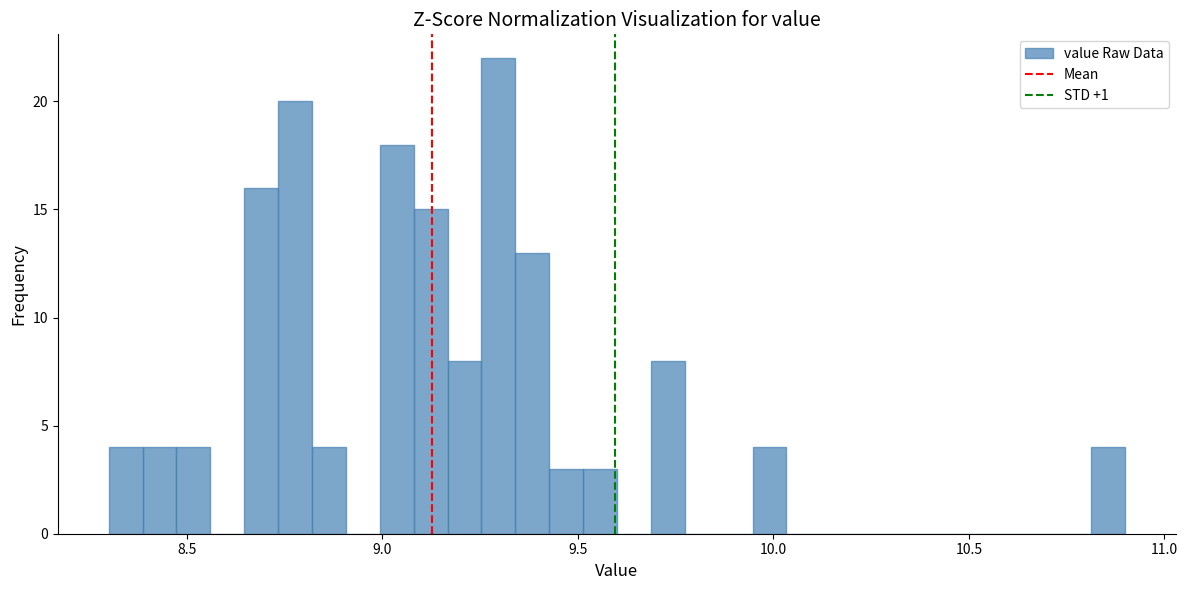

Read against the x-axis, roughly where is the centre of the tallest bar?

9.30